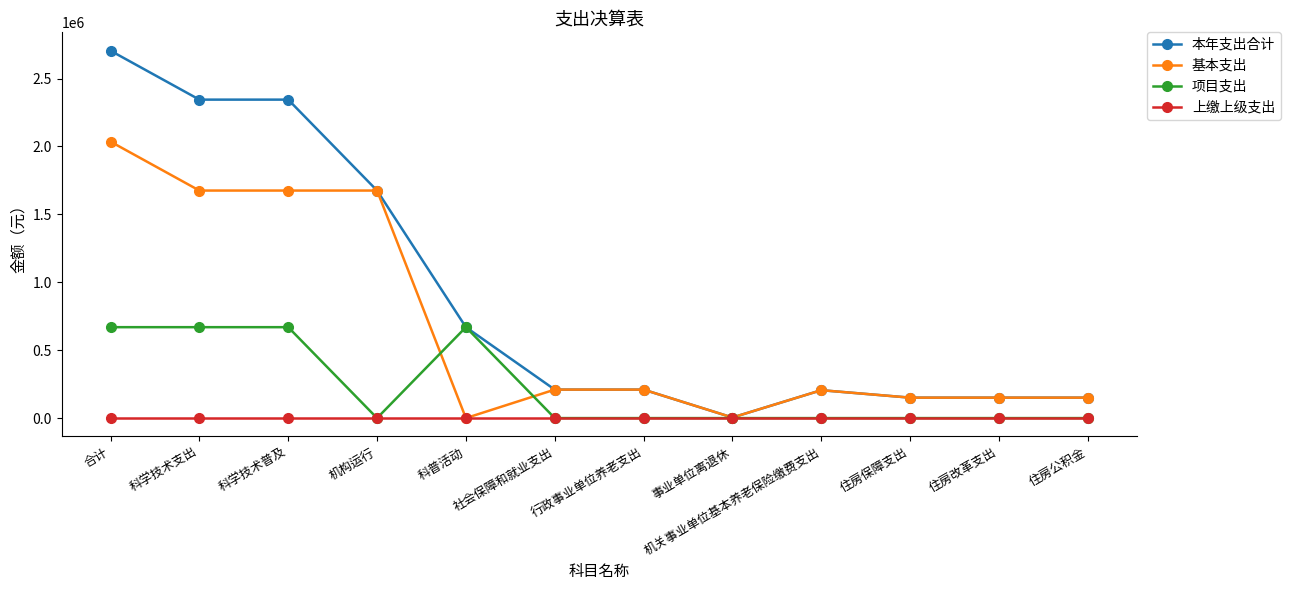

What is the label of the 2nd point from the left?

科学技术支出